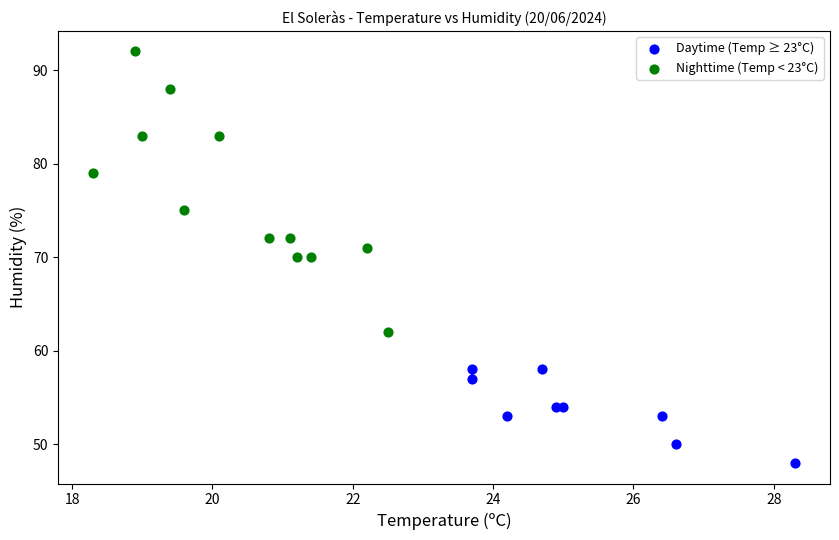

Which series has the widest spread of Y values?

Nighttime (Temp < 23°C)